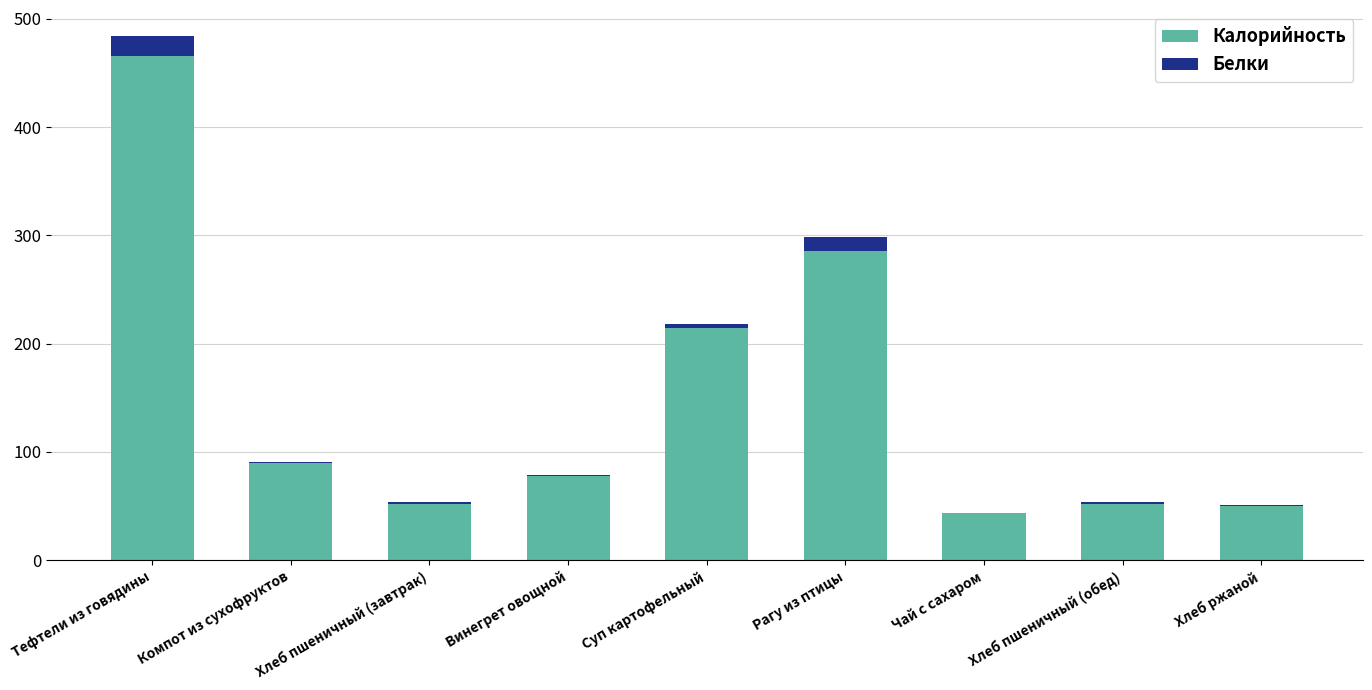

Read the Калорийность value at Рагу из птицы.

285.8